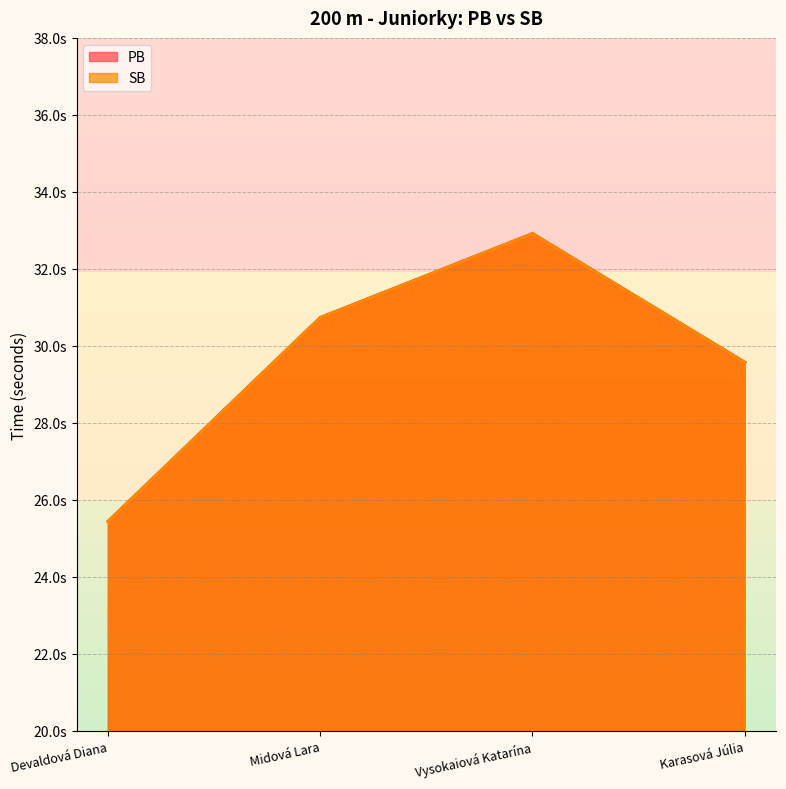

What are all the series names shown in the legend?

PB, SB